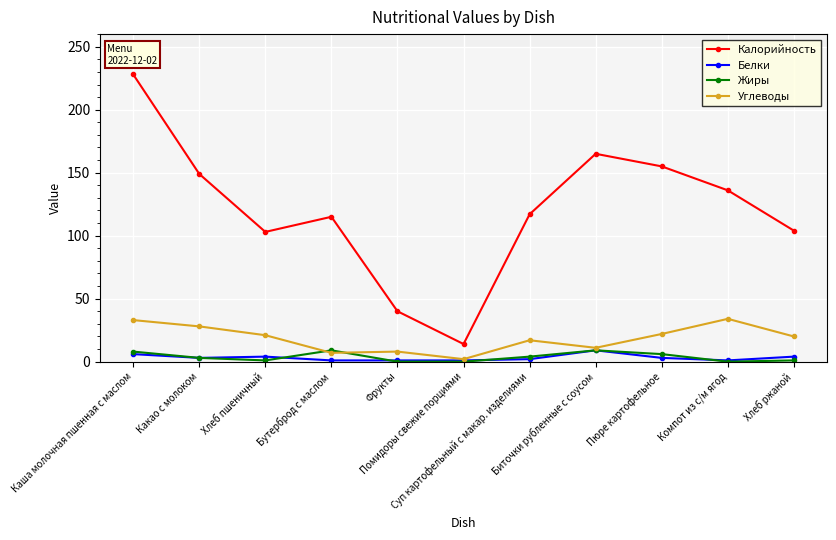

What is the value of the Калорийность point at the 2nd from the left?

149